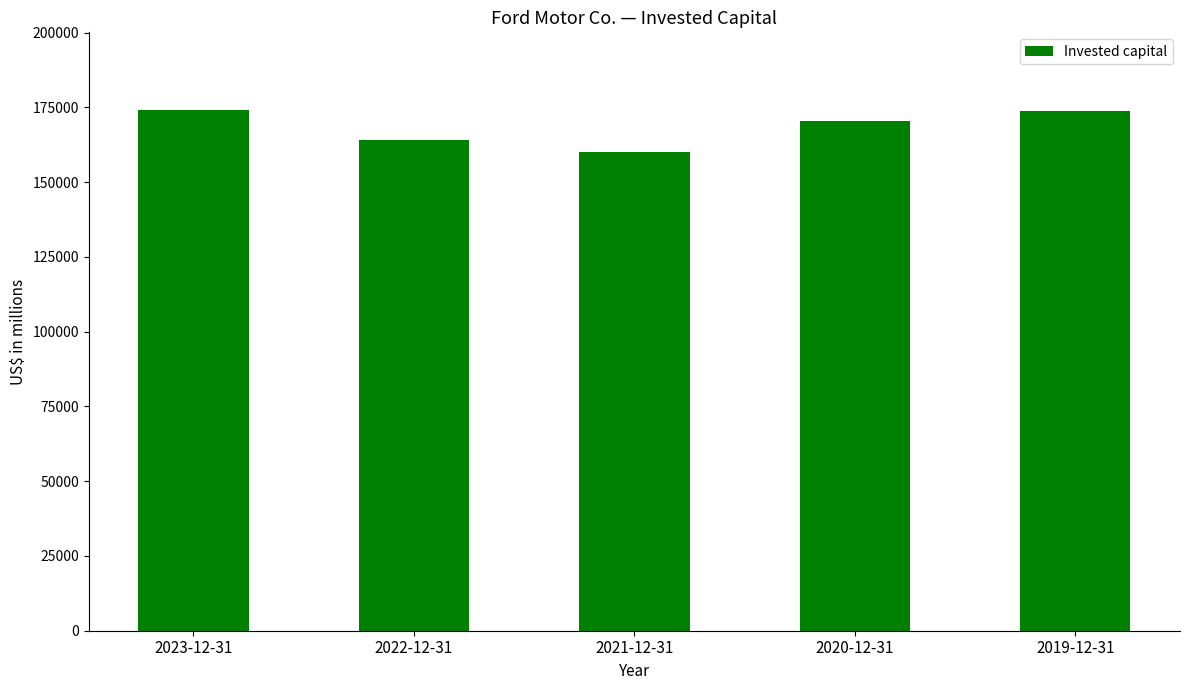

How many series are shown in this chart?

1